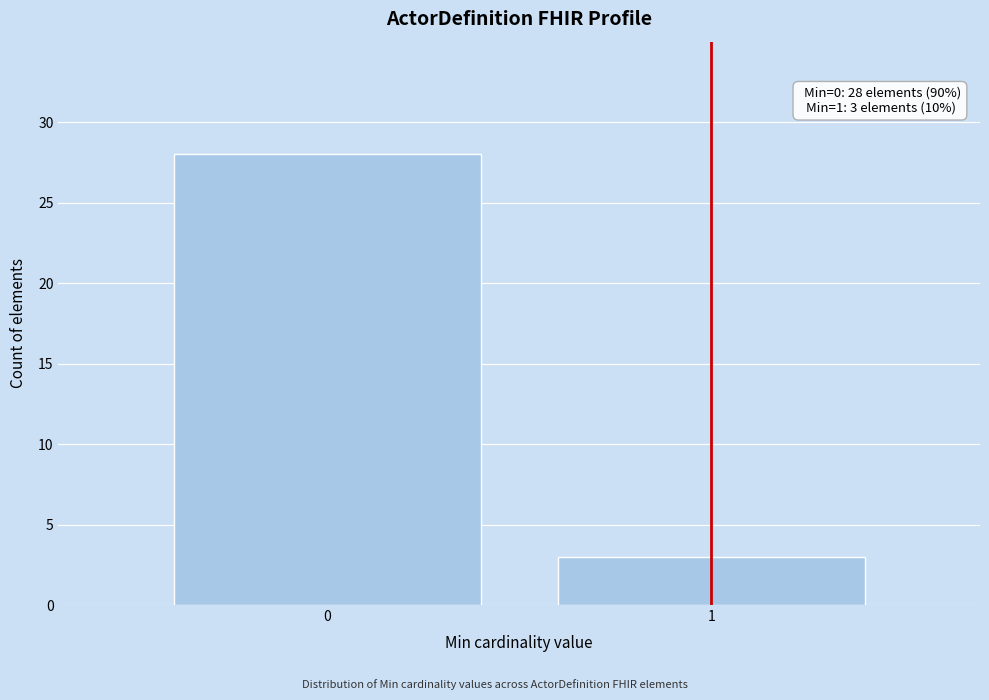

Reading right to left, list all the values displayed in this chart.

3	28